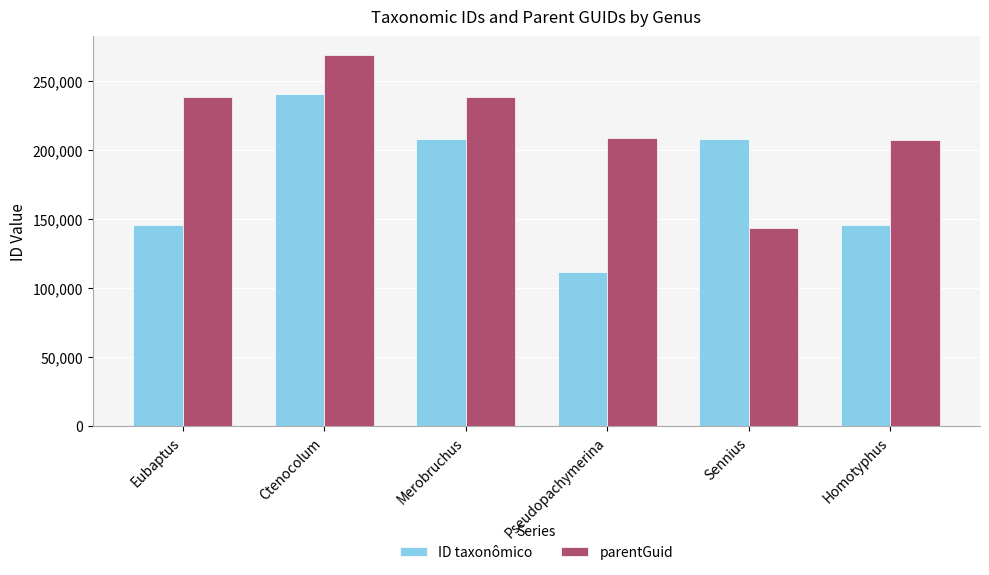

How many groups of bars are there?

6